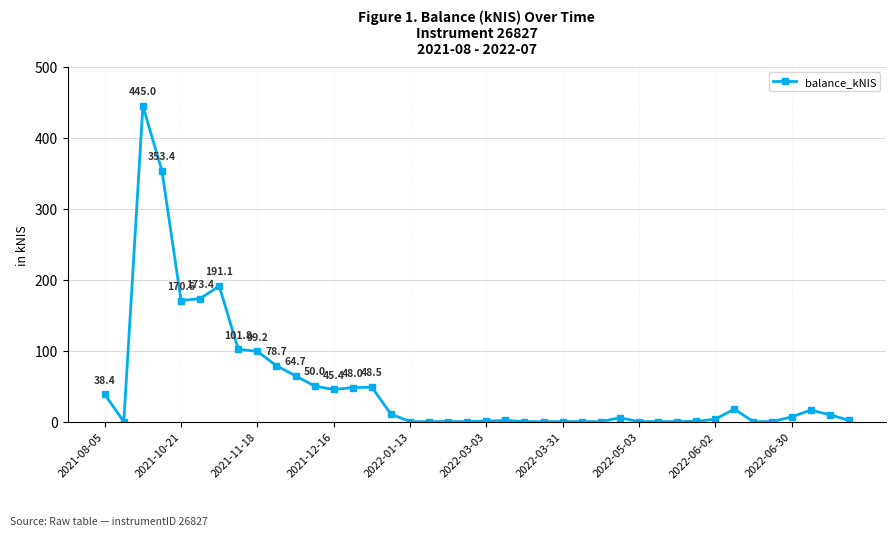

What is the maximum value shown in the chart?

445.0